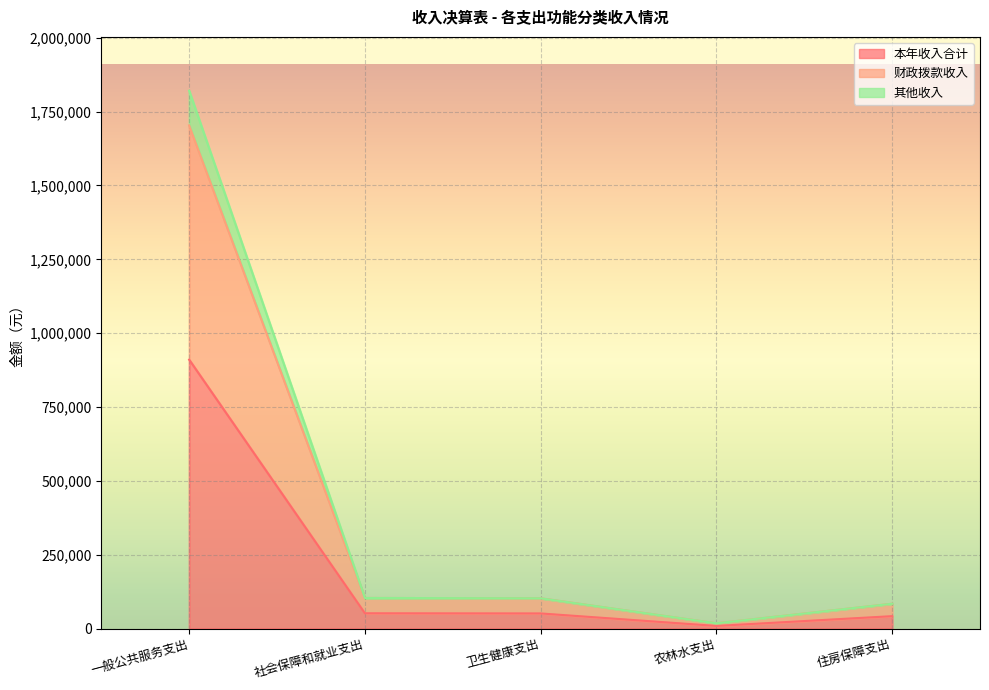

True or false: 其他收入 and 本年收入合计 cross at least once.

False